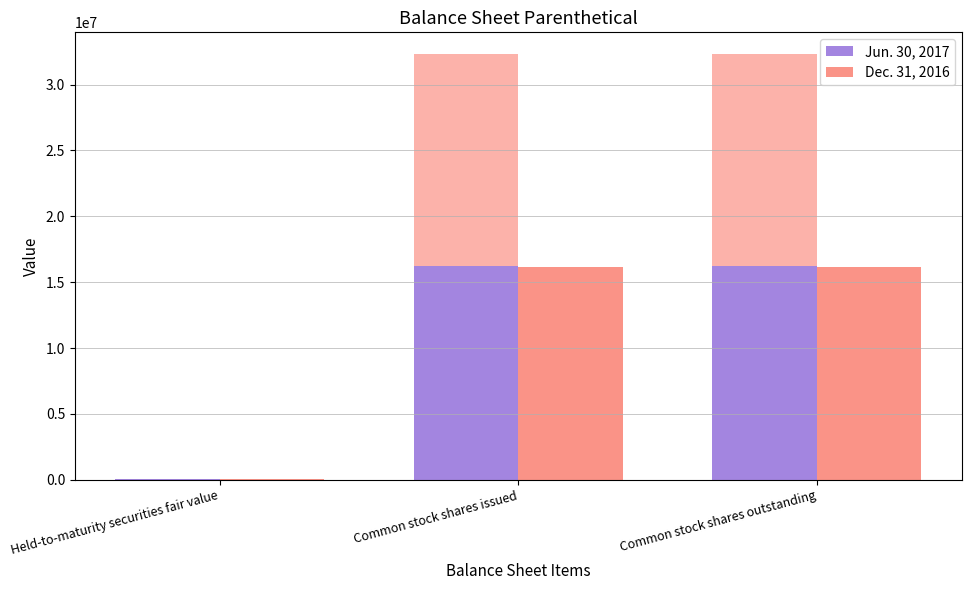

Is the value of Jun. 30, 2017 at Common stock shares outstanding greater than the value of Dec. 31, 2016 at Common stock shares outstanding?

Yes